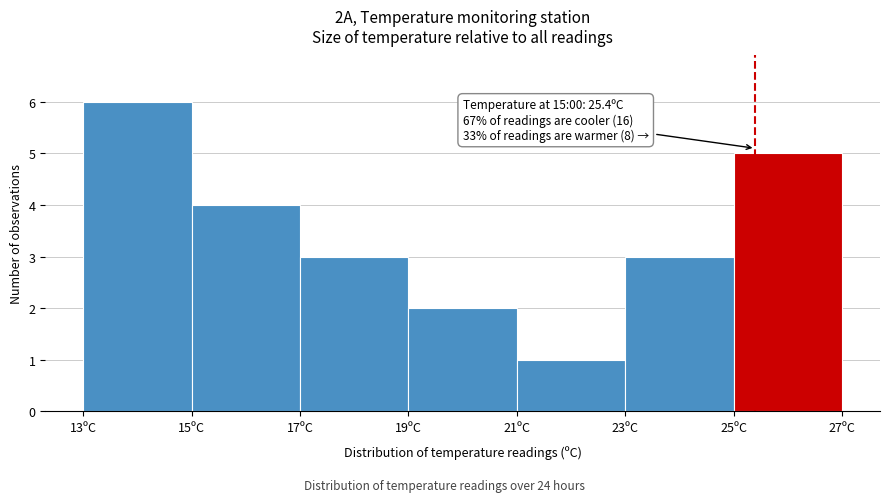

Which range on the x-axis has the tallest bar?

13 to 15